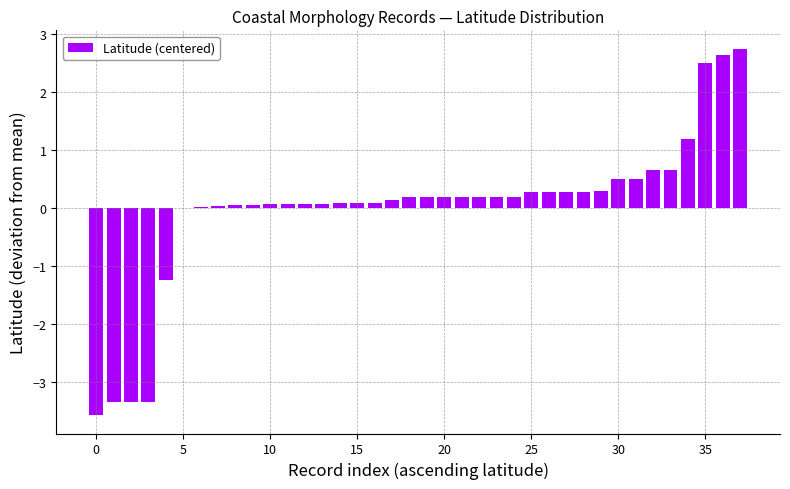

What is the greatest value displayed?

2.7